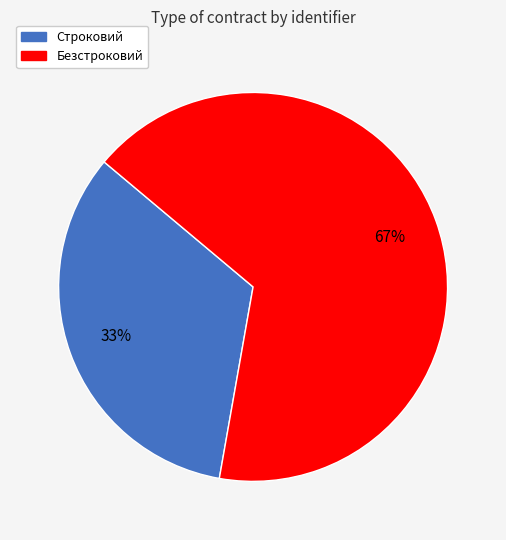

Rank the categories by value from lowest to highest.

Строковий, Безстроковий